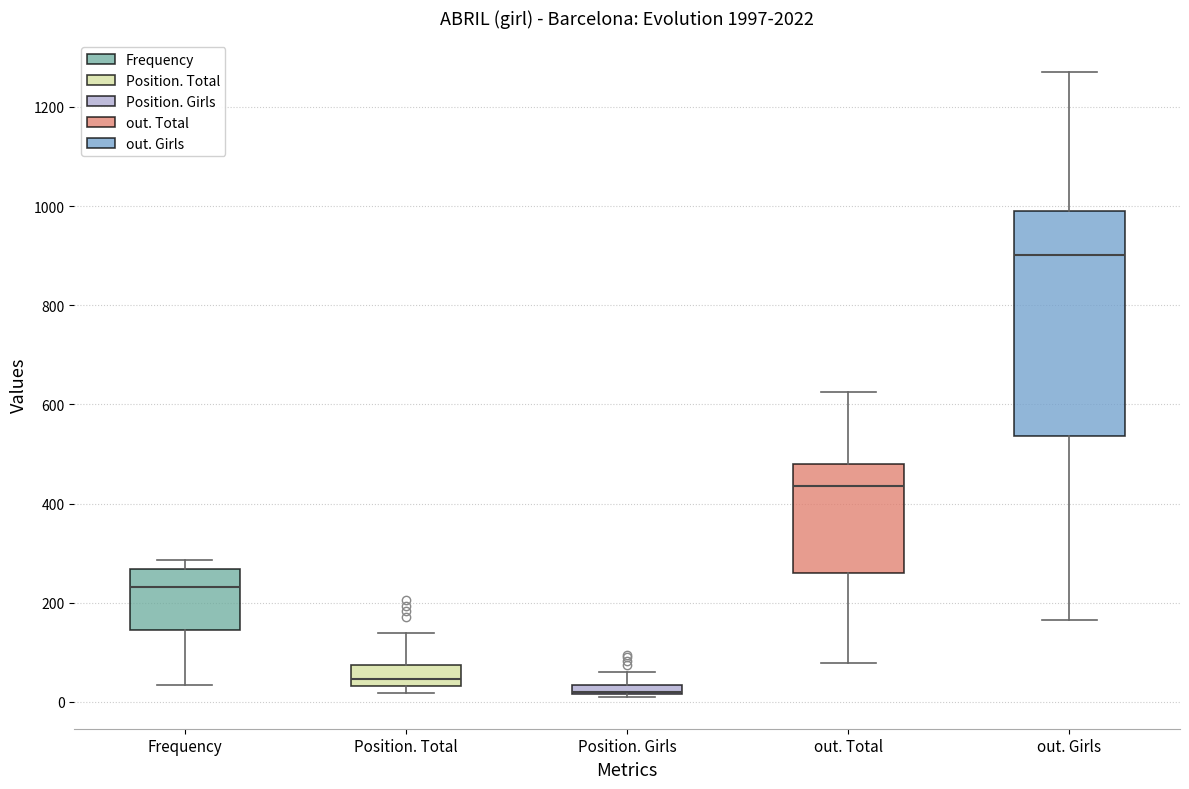

Comparing the boxes themselves (not the whiskers), which one is the tallest?

out. Girls